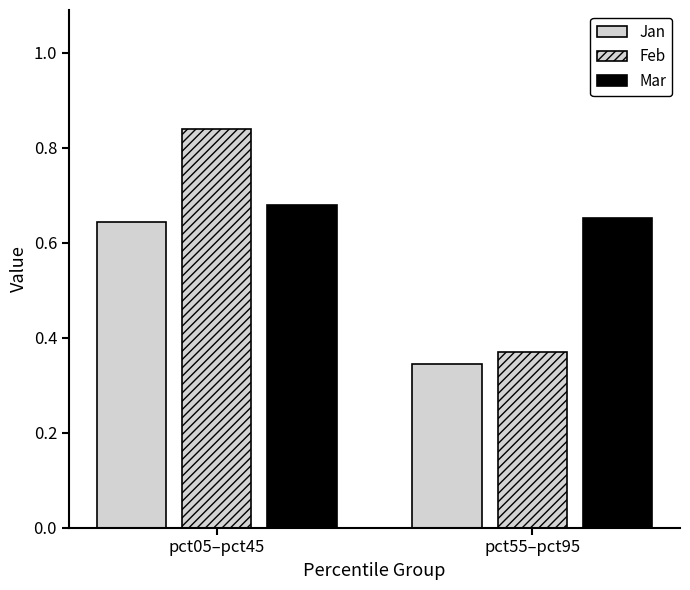

Reading right to left, extract all data points from this chart.

Jan: pct55–pct95=0.3	pct05–pct45=0.6
Feb: pct55–pct95=0.4	pct05–pct45=0.8
Mar: pct55–pct95=0.7	pct05–pct45=0.7